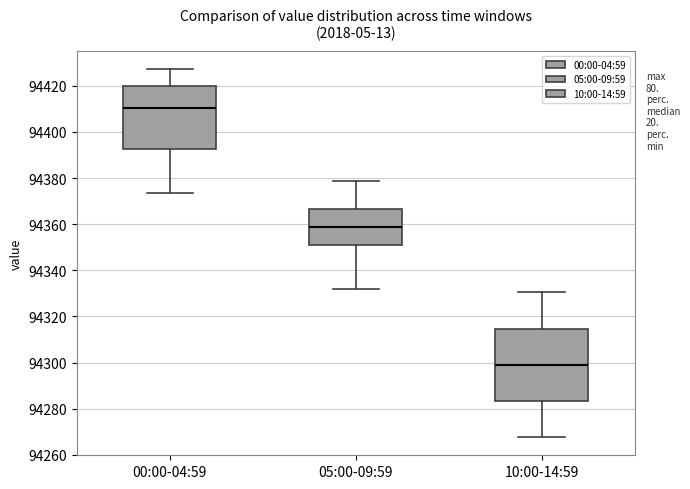

Reading left to right, transcribe this box plot: for each box, give where its median line is, the range the box spans, and where its two whiskers end, as read against the y-axis. The values are not printed on the chart, so give them approximately, as read against the axis.

00:00-04:59: median 94410, box 94392 to 94420, whiskers 94374 to 94428
05:00-09:59: median 94358, box 94350 to 94366, whiskers 94332 to 94378
10:00-14:59: median 94300, box 94284 to 94314, whiskers 94268 to 94330